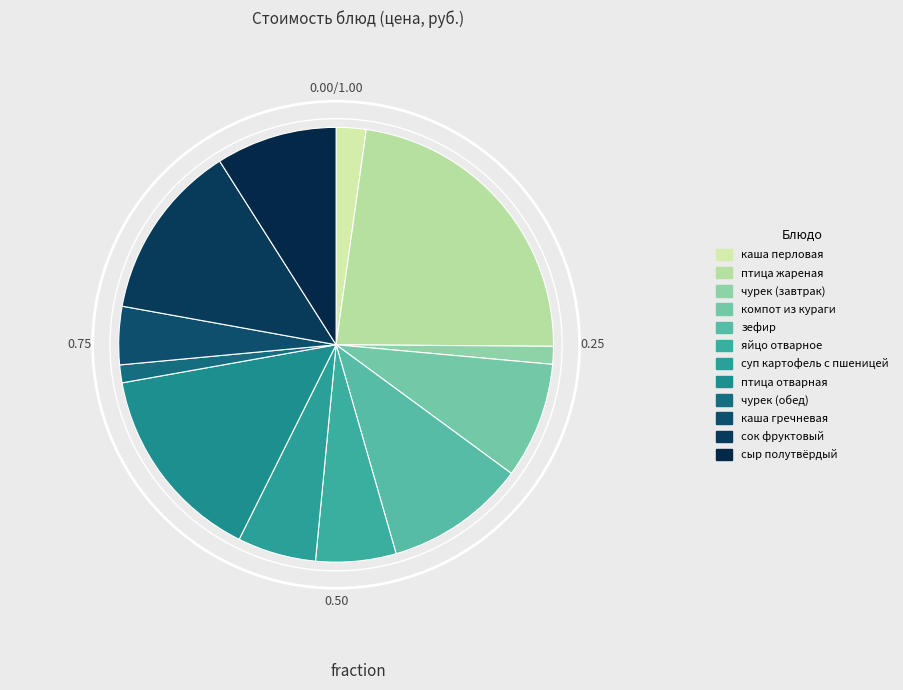

Is it true that суп картофель с пшеницей is 6% of the pie?

True